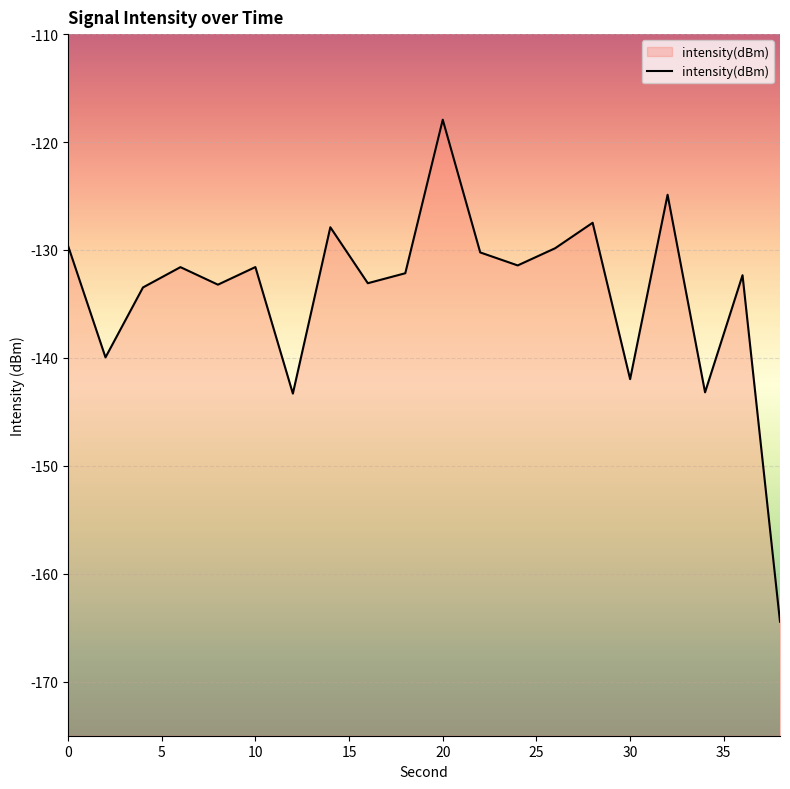

What is the difference between the maximum and minimum values?

46.5